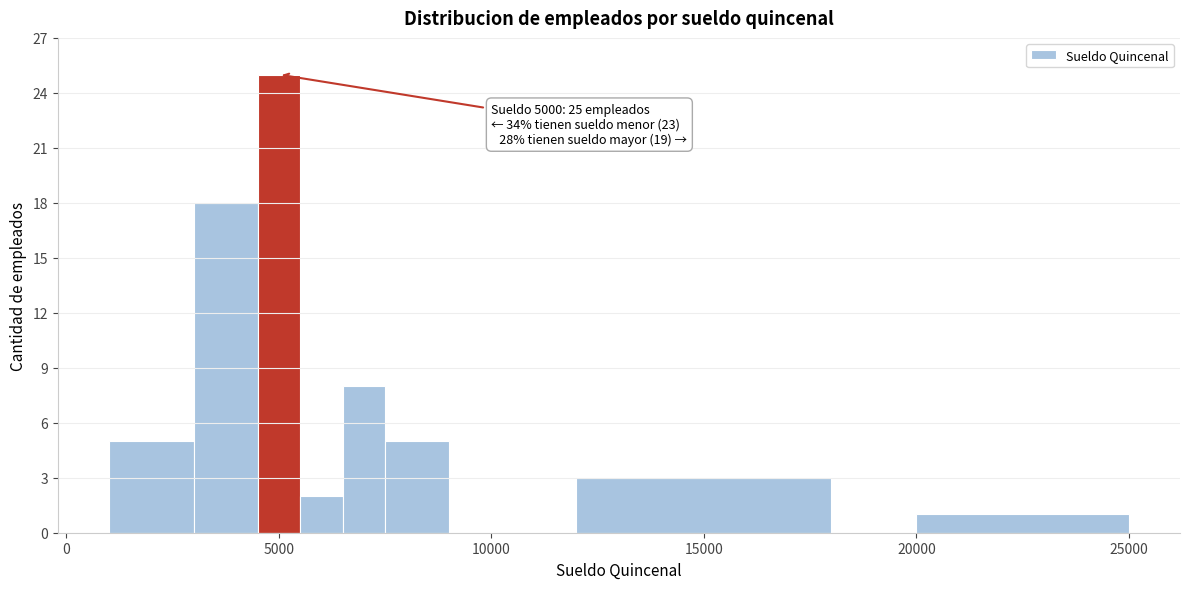

Around what value on the x-axis is the tallest bar? Give the approximate position of its centre, as read against the axis.

5000